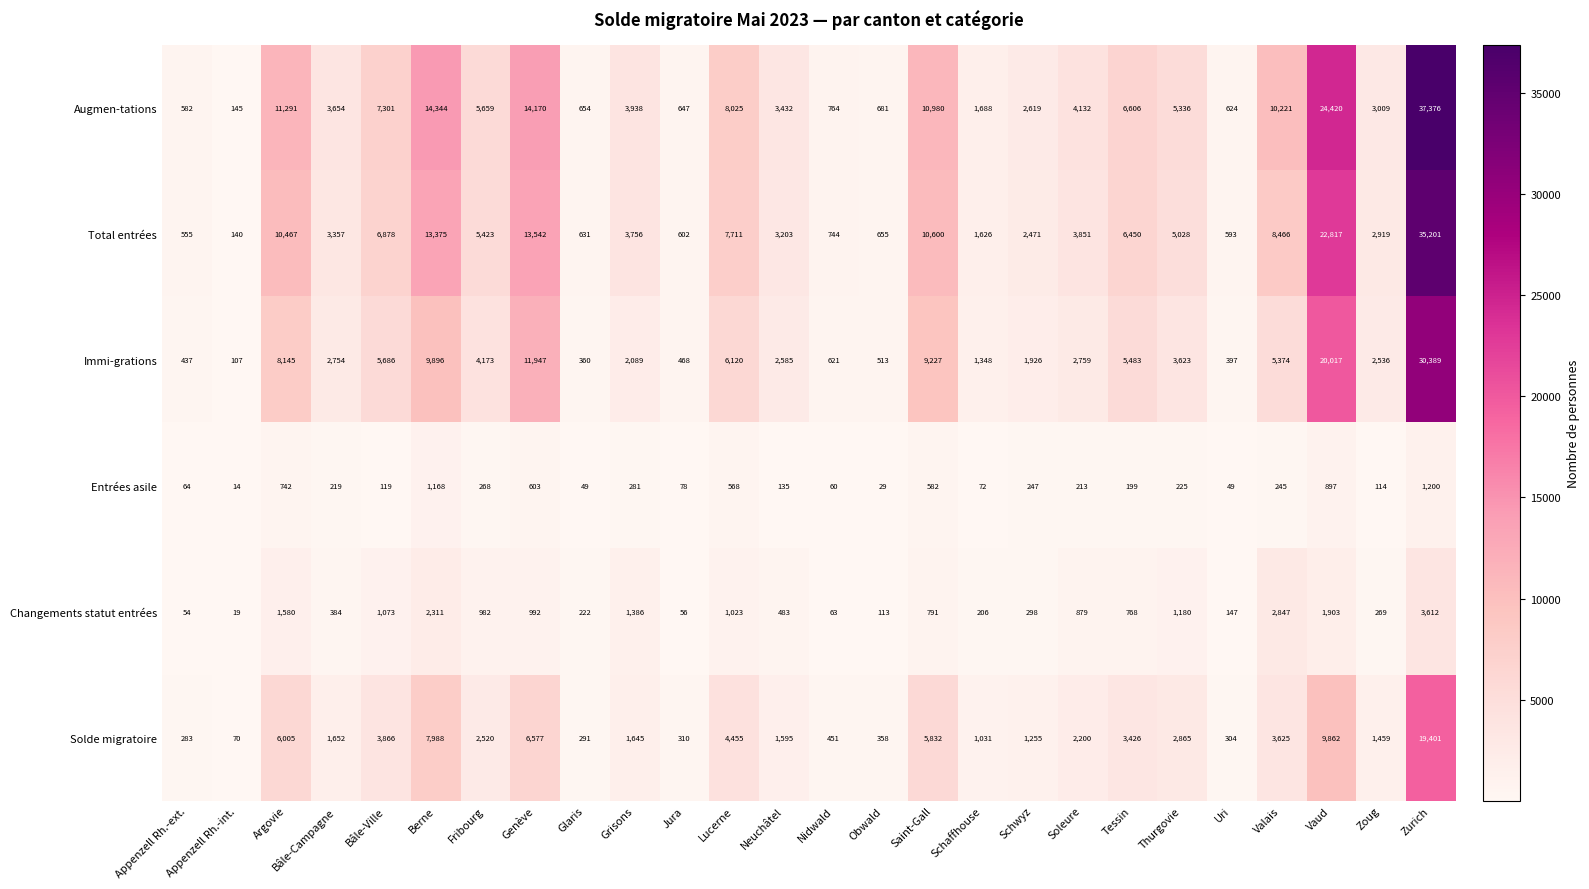

Read the Solde migratoire value at Lucerne, to the nearest 10.

4460